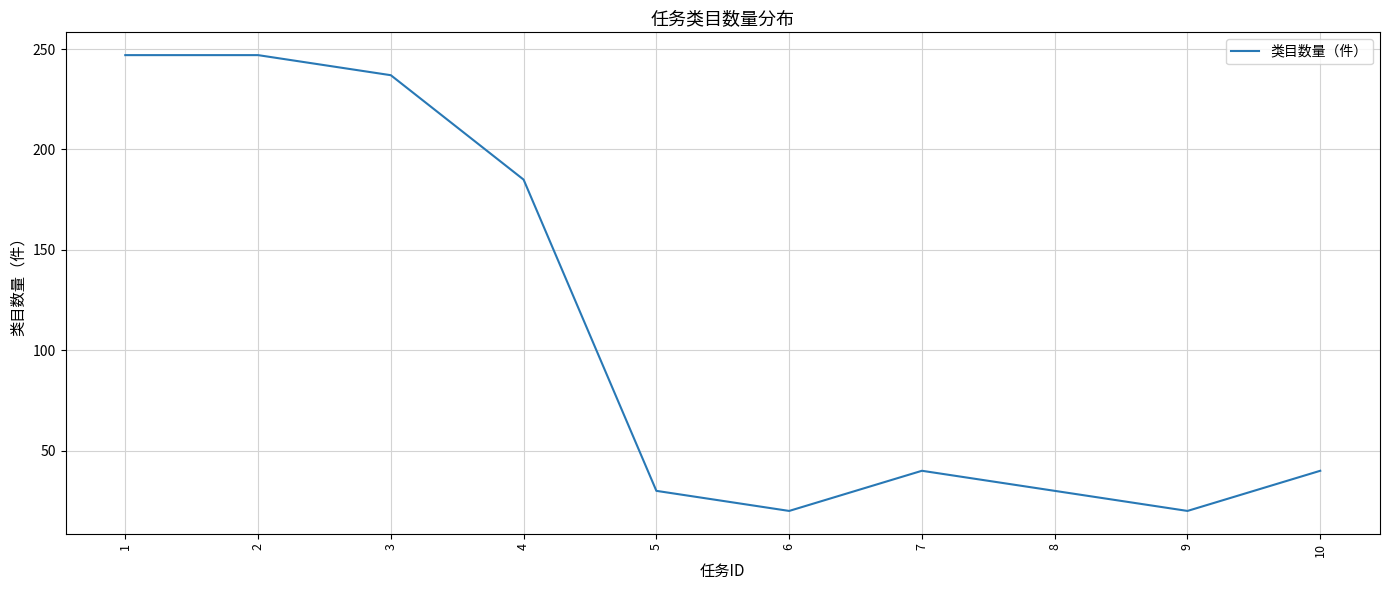

What is the sum of the values at 9 and 7?

60